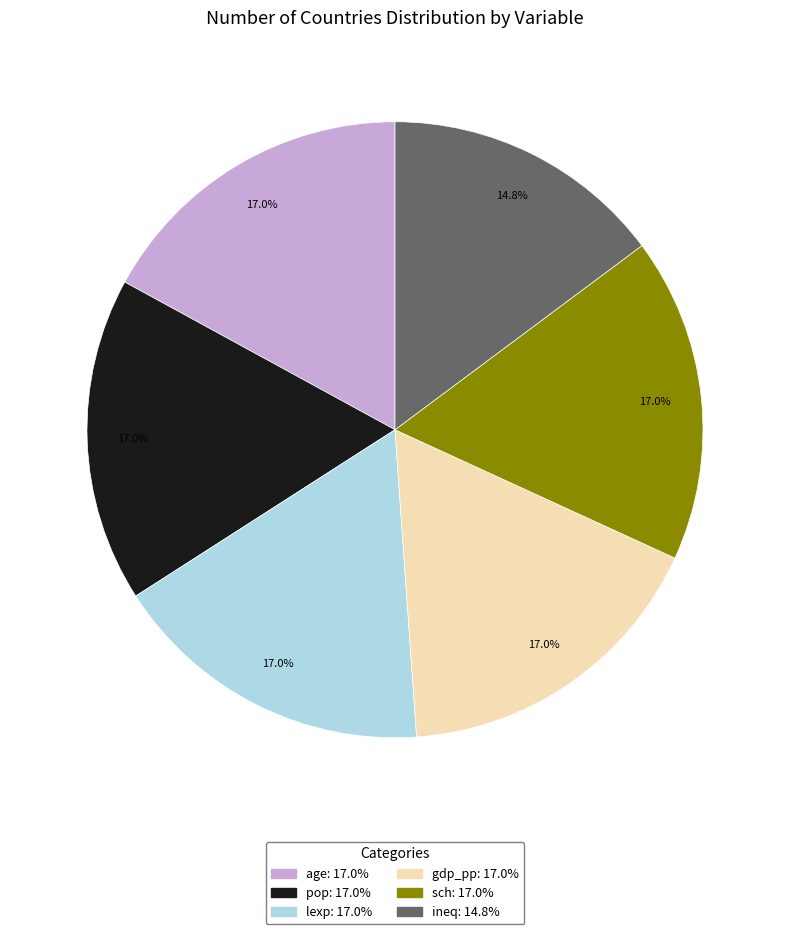

Count the number of slices in the pie.

6